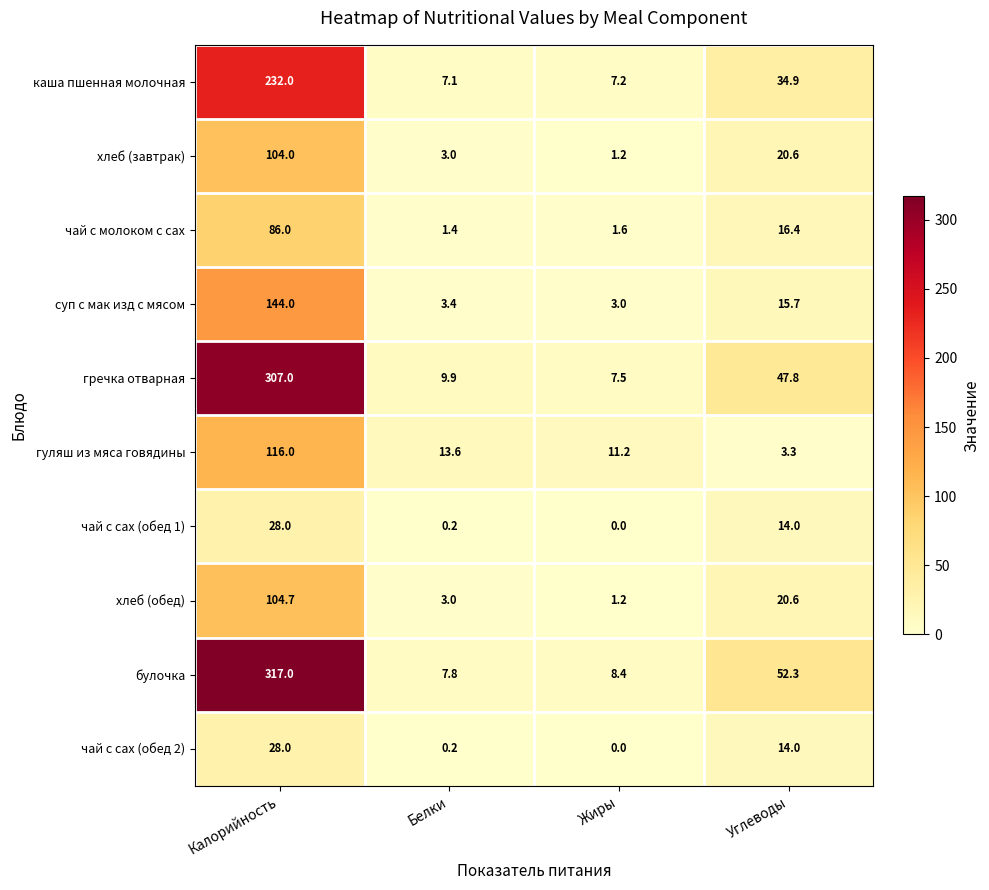

The гуляш из мяса говядины series shows 11.2 at Жиры. True or false?

True